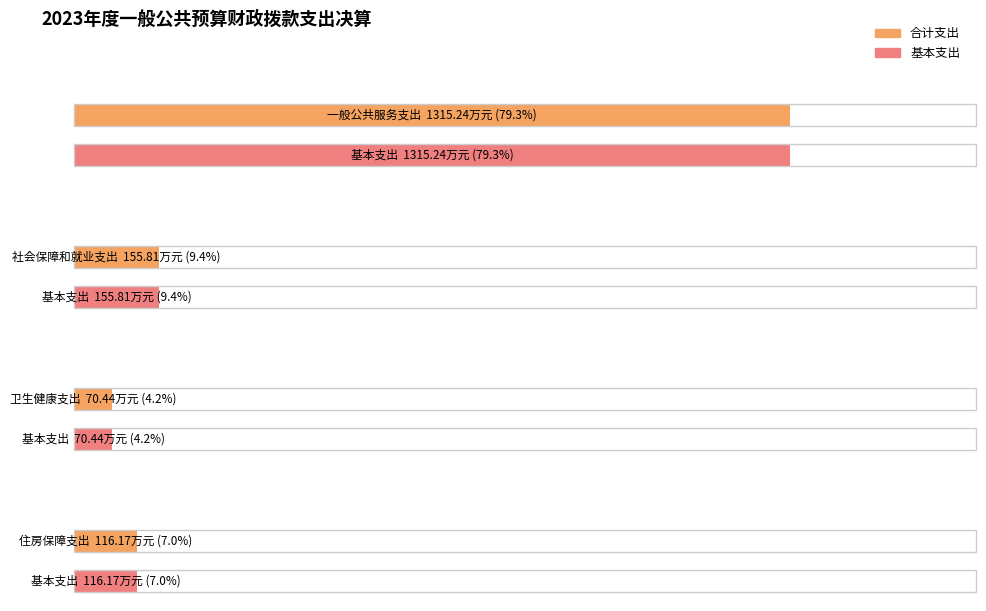

What is the difference between the maximum and minimum values in the 合计 series?

1244.8